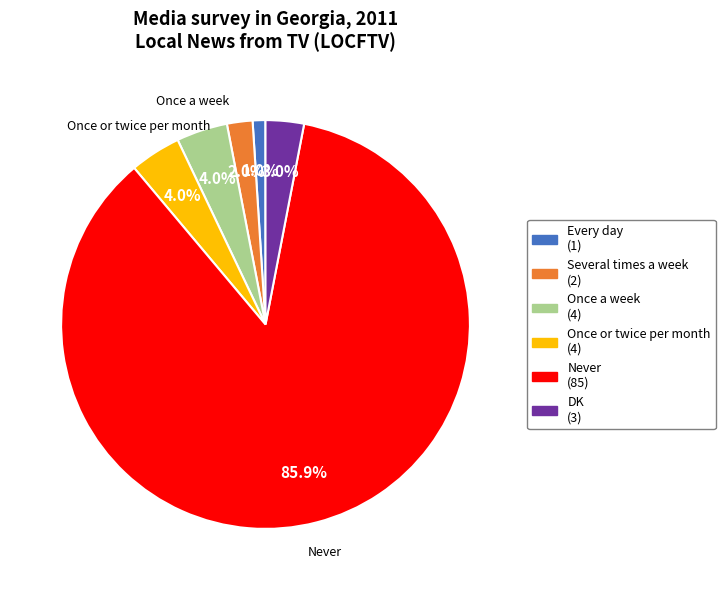

True or false: Never accounts for 72% of the total.

False